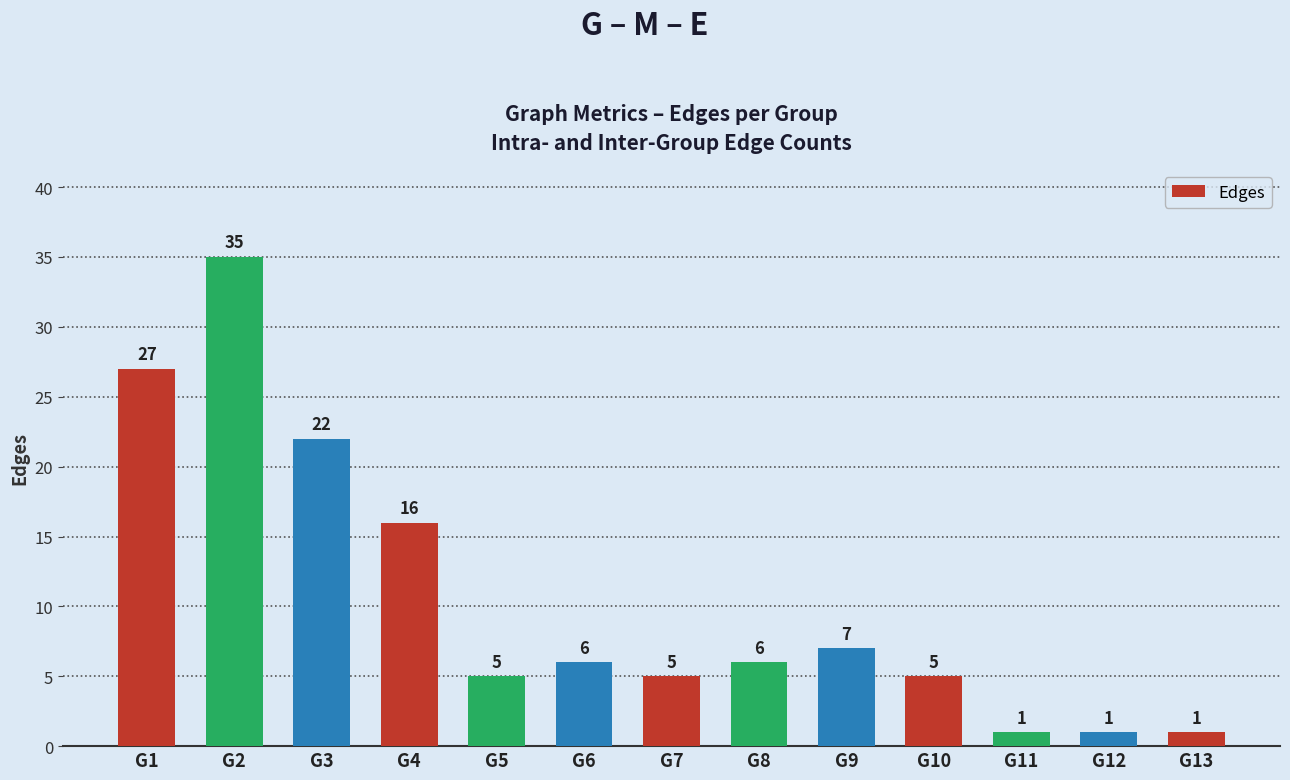

Between G9 and G11, which is larger?

G9